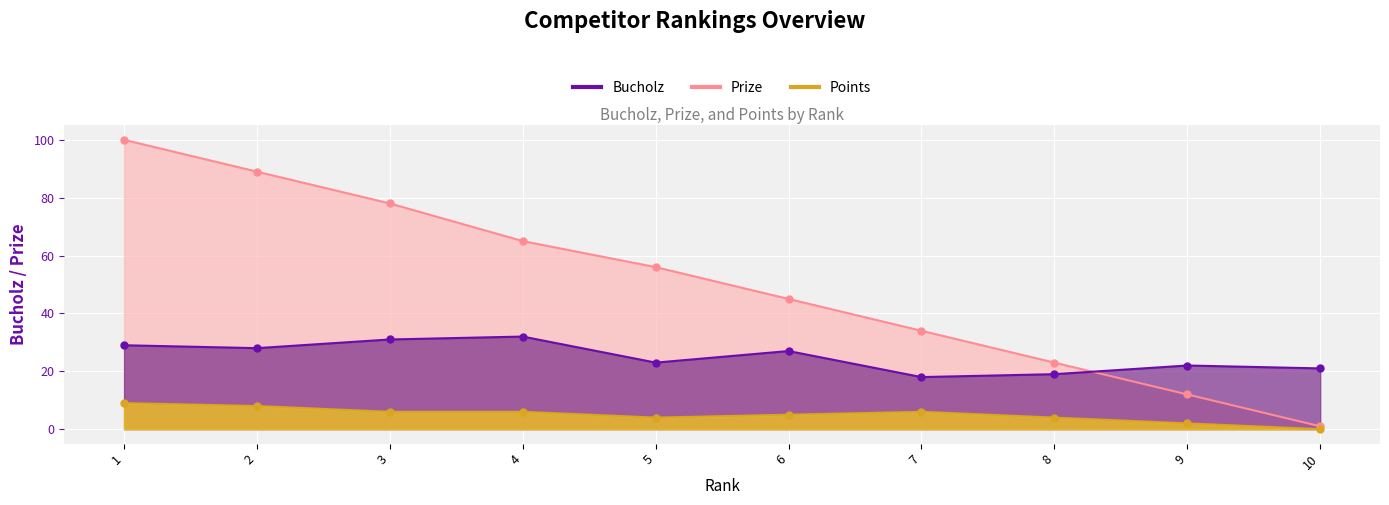

Is it true that Prize equals 78 at 3?

True